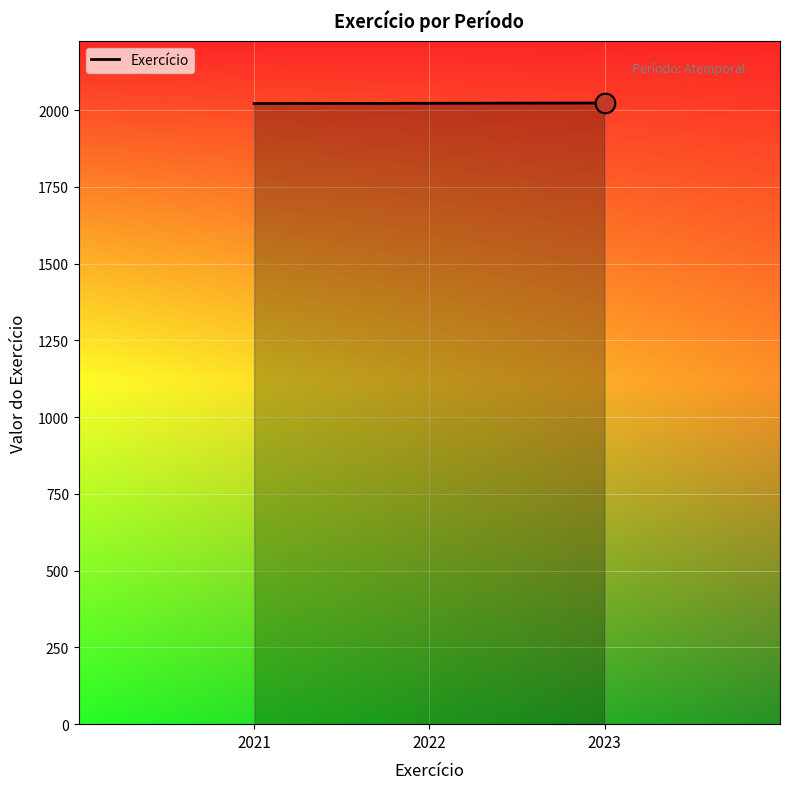

What is the ratio of the value at 2021 to the value at 2022?

1.0